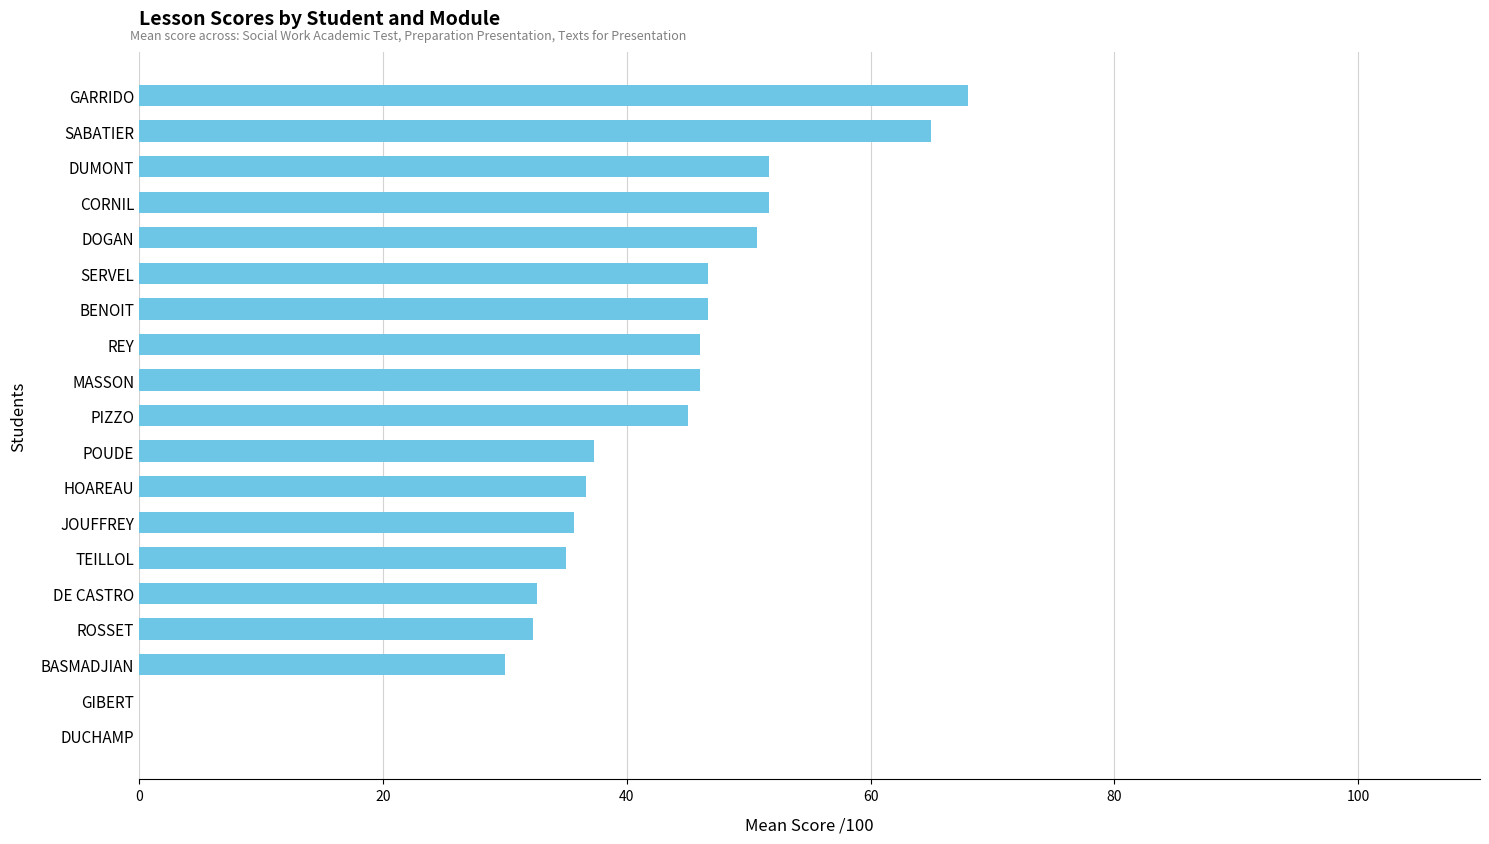

Is it true that the value at HOAREAU is 36.7?

True